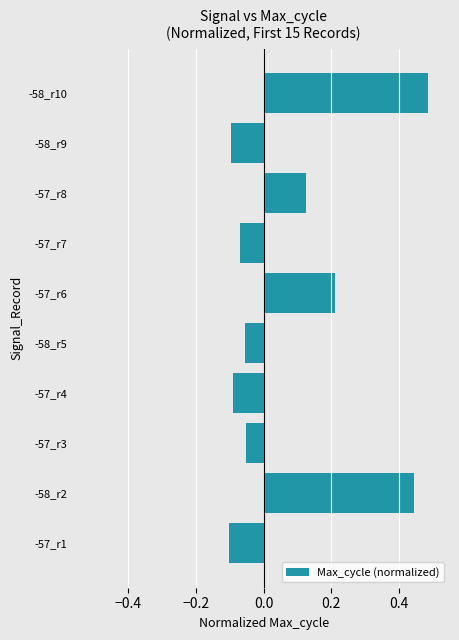

Which has a higher value, -58_r5 or -57_r1?

-58_r5